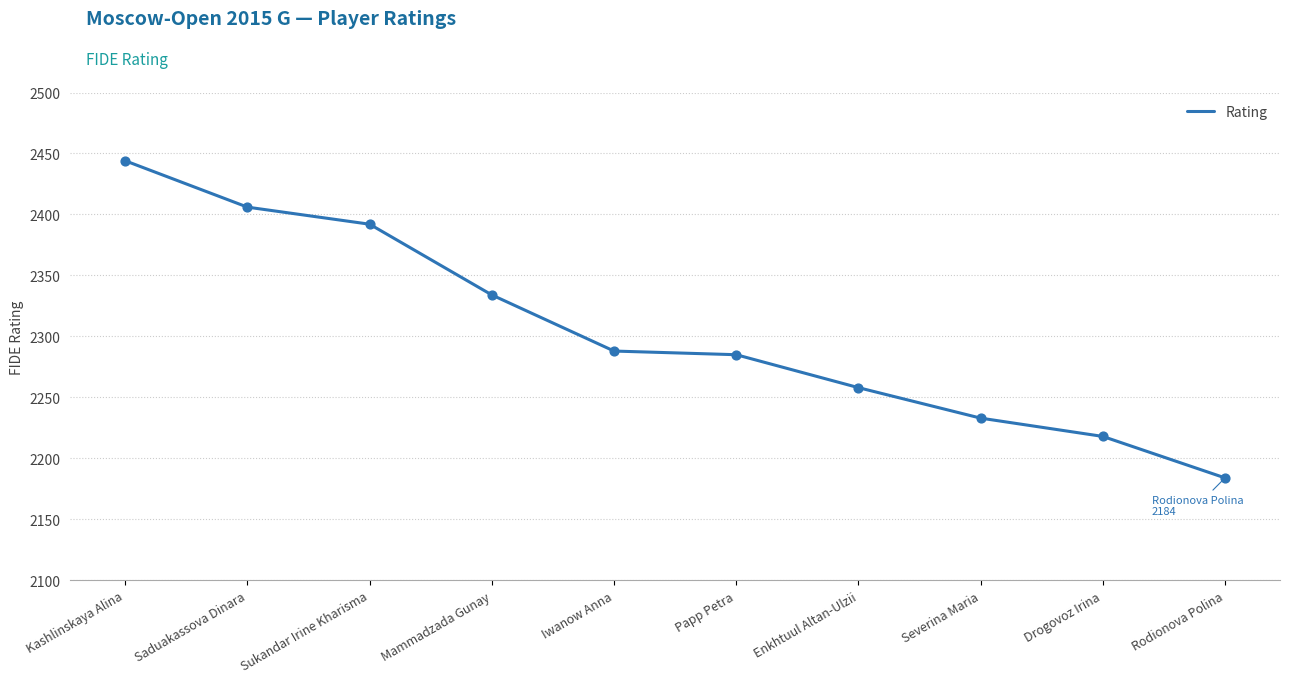

Approximately how many times larger is the value at Enkhtuul Altan-Ulzii compared to Drogovoz Irina?

1.0